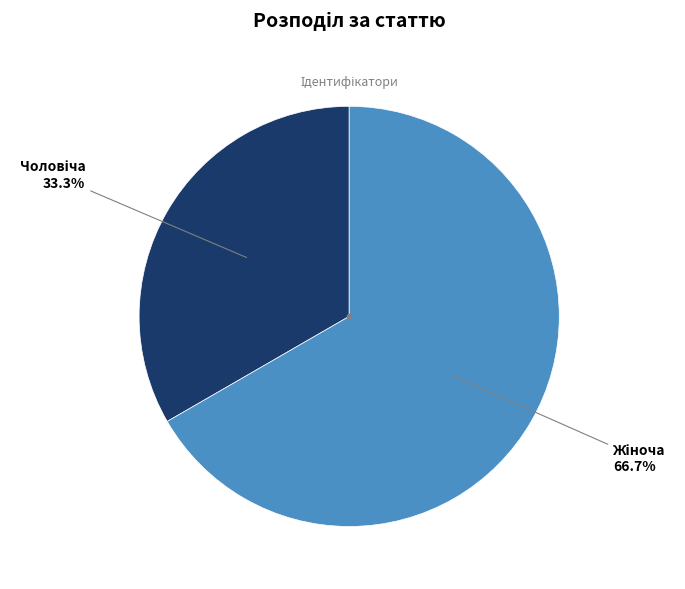

To the nearest percent, what is the average slice percentage?

50%